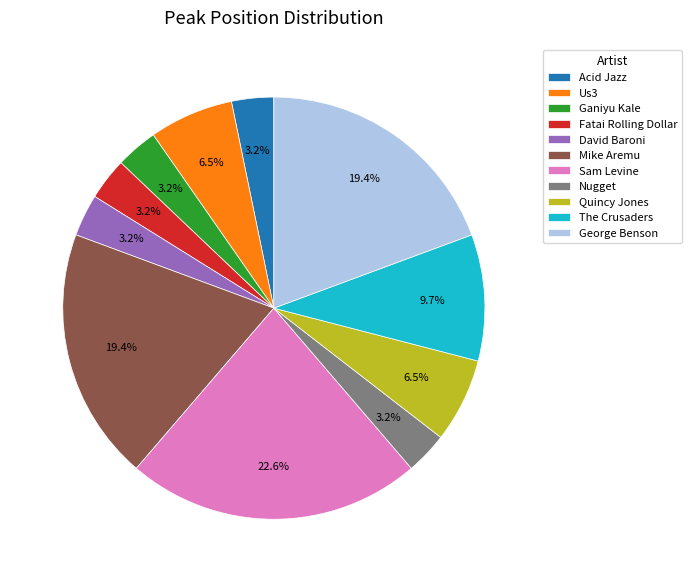

To the nearest percent, what is the difference between the largest and smallest slice percentages?

19%